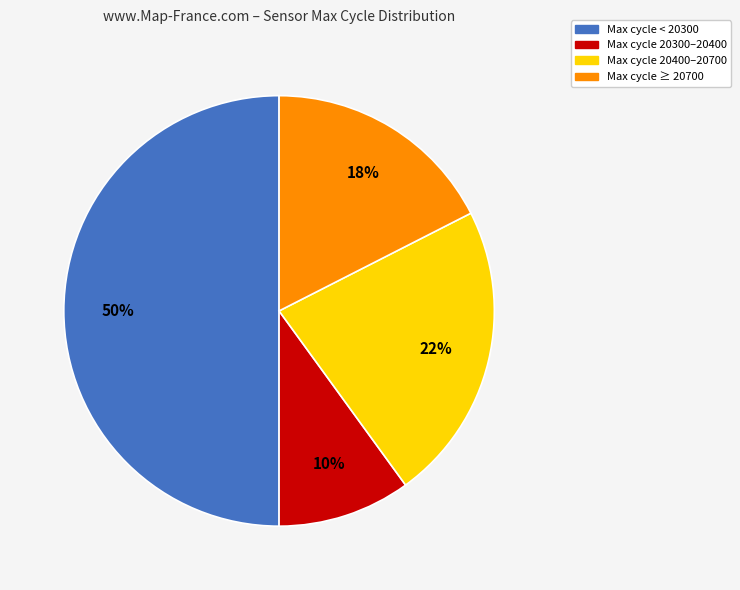

To the nearest percent, what is the difference between the largest and smallest slice percentages?

40%